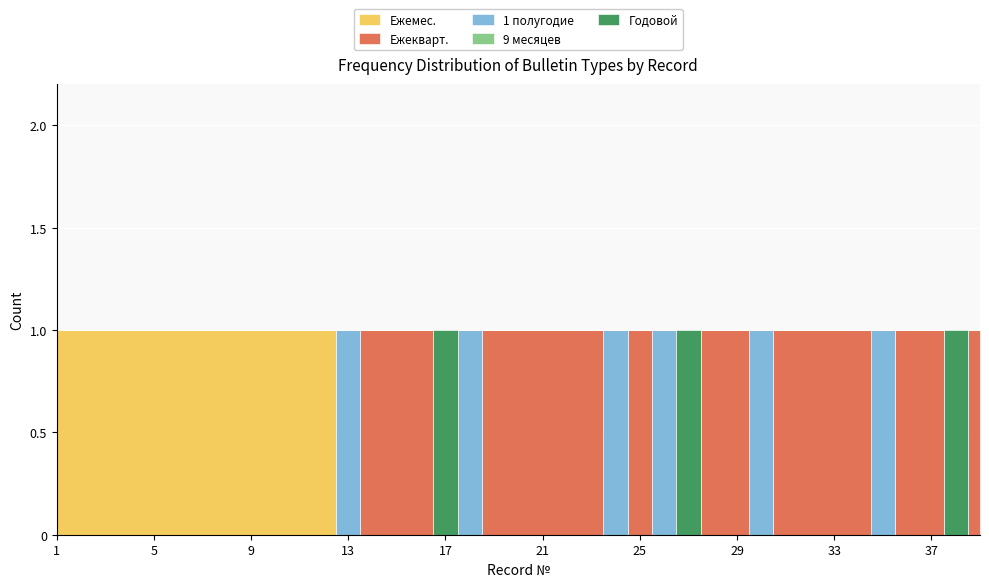

How many distinct data groups are displayed?

5